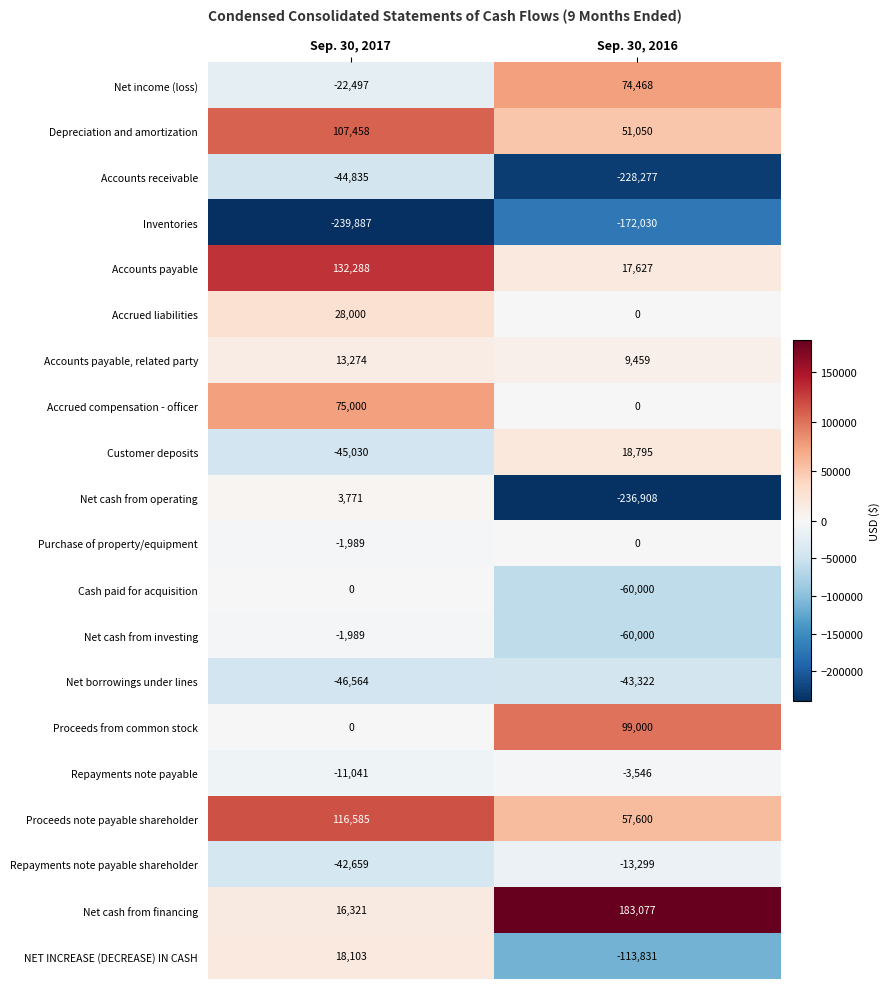

At which category is the sum across all series the highest?

Sep. 30, 2017